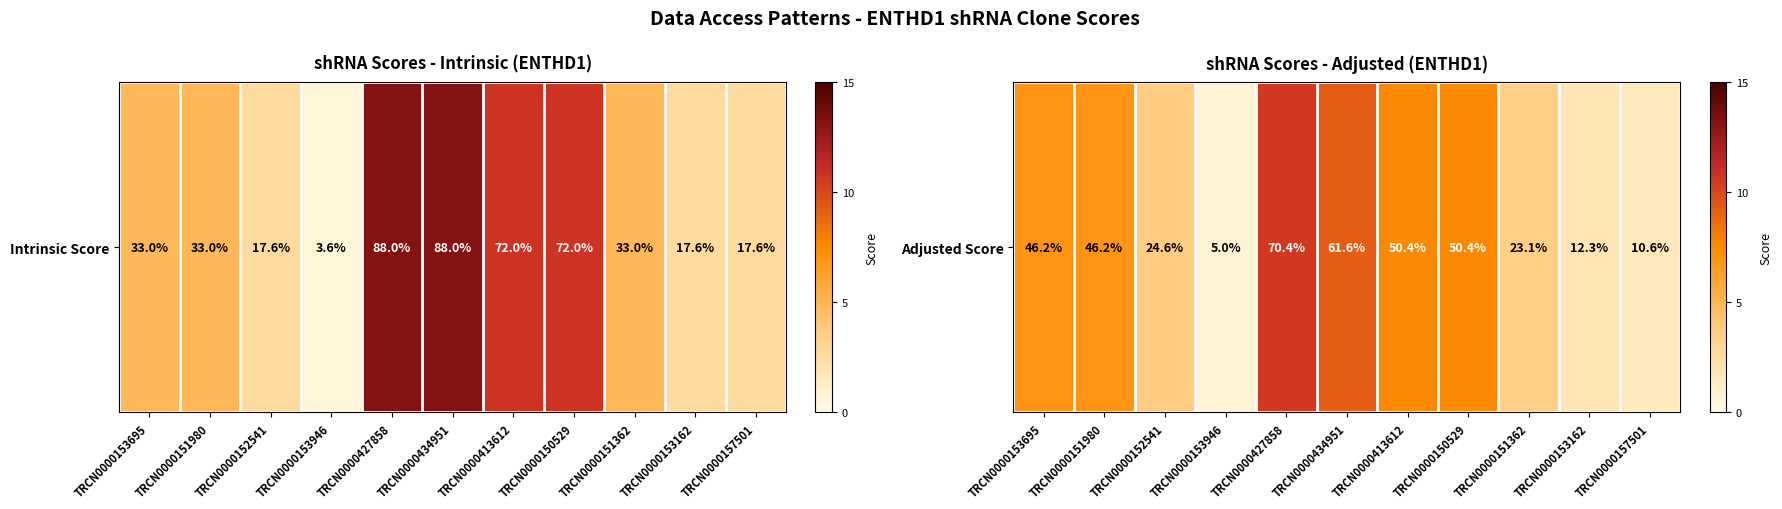

What is the minimum value shown in the chart?

0.8